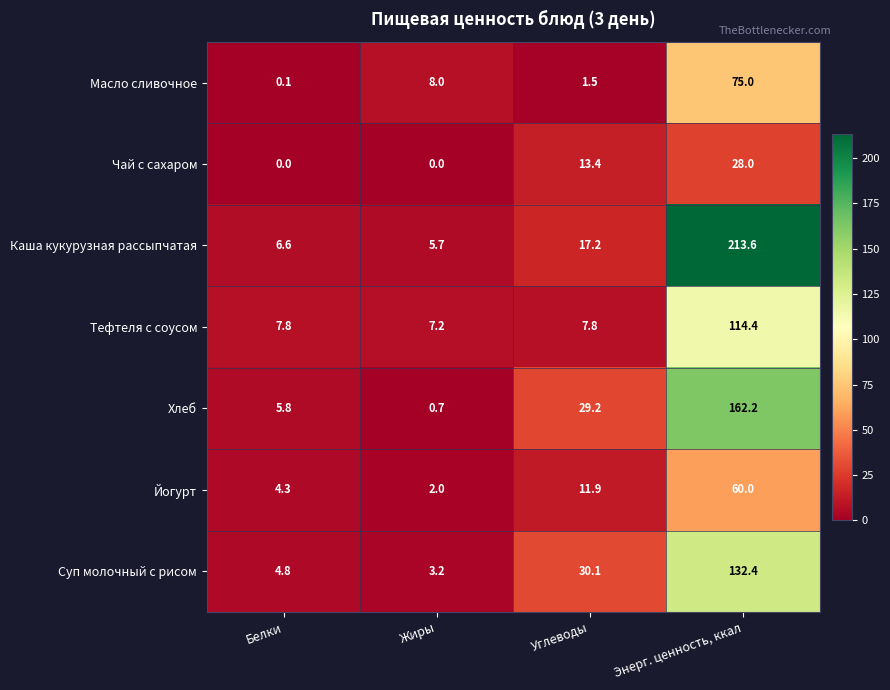

At which label does Чай с сахаром first exceed 13?

Углеводы